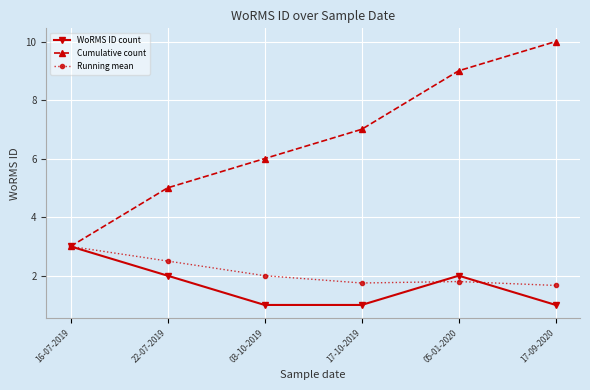

What is the sum of the Running mean values at 03-10-2019 and 05-01-2020?

3.8